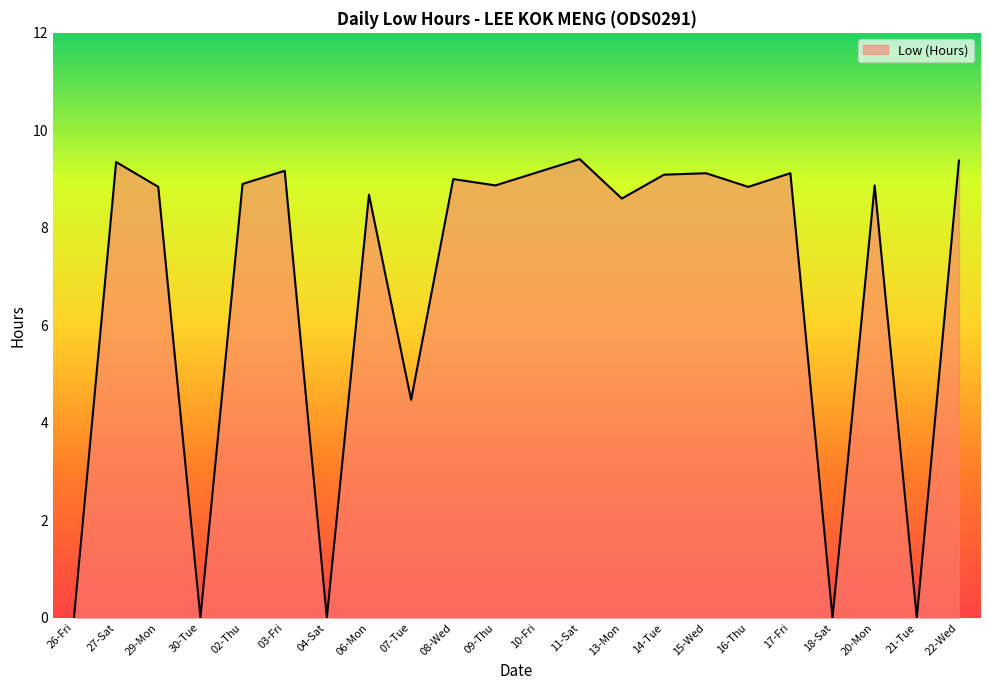

True or false: the data shows 9.0 at 08-Wed.

True